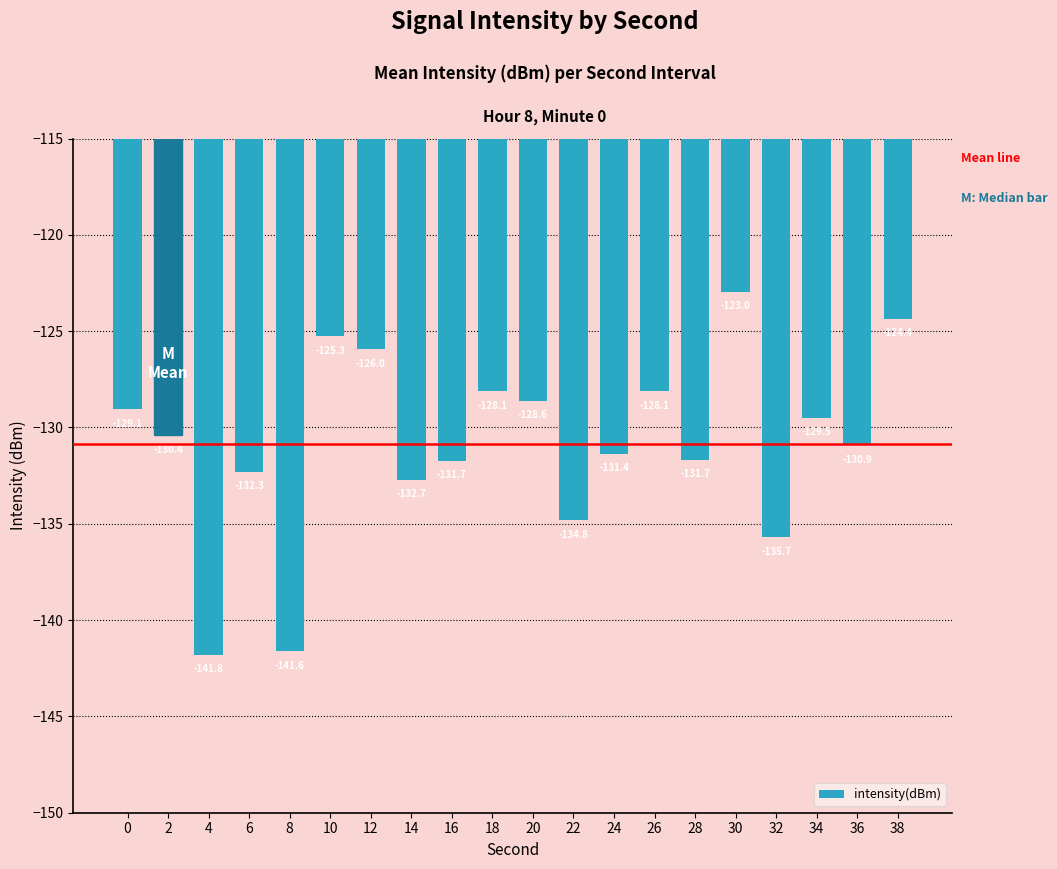

What is the difference between the maximum and minimum values?

18.8